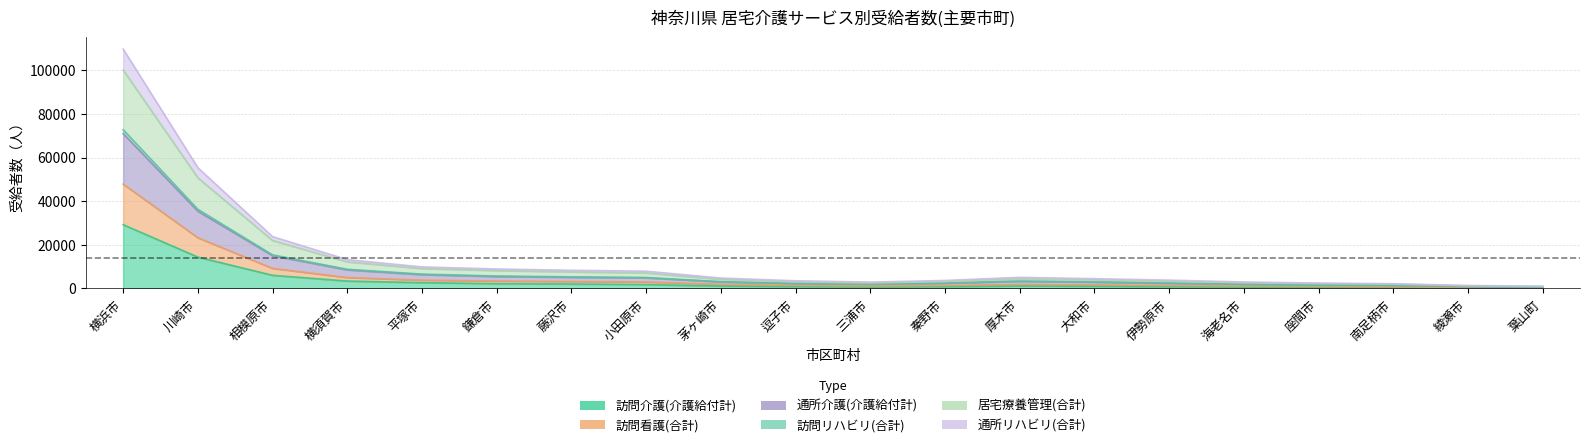

True or false: 訪問看護(合計) and 居宅療養管理(合計) intersect in this chart.

False